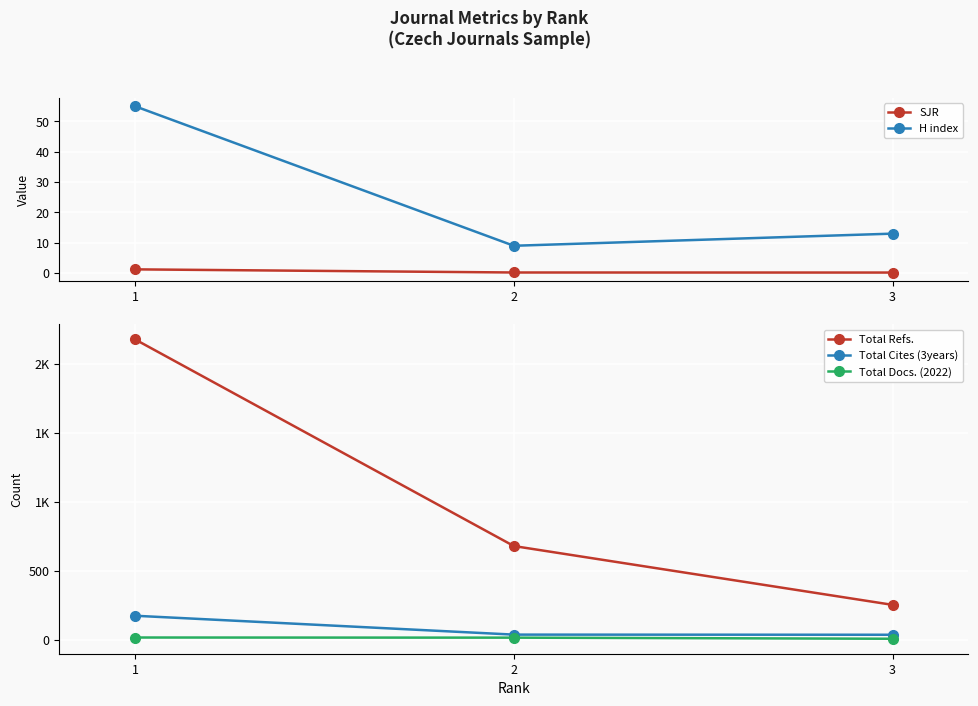

What is the value of the Total Refs. point at the 3rd from the left?

253.0